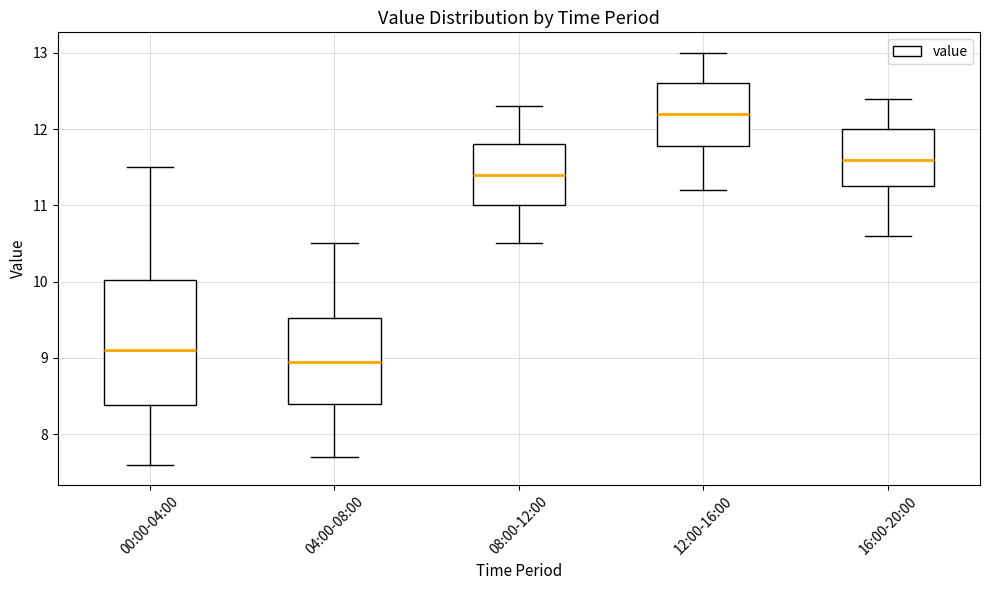

Which box's median line is the lowest?

04:00-08:00